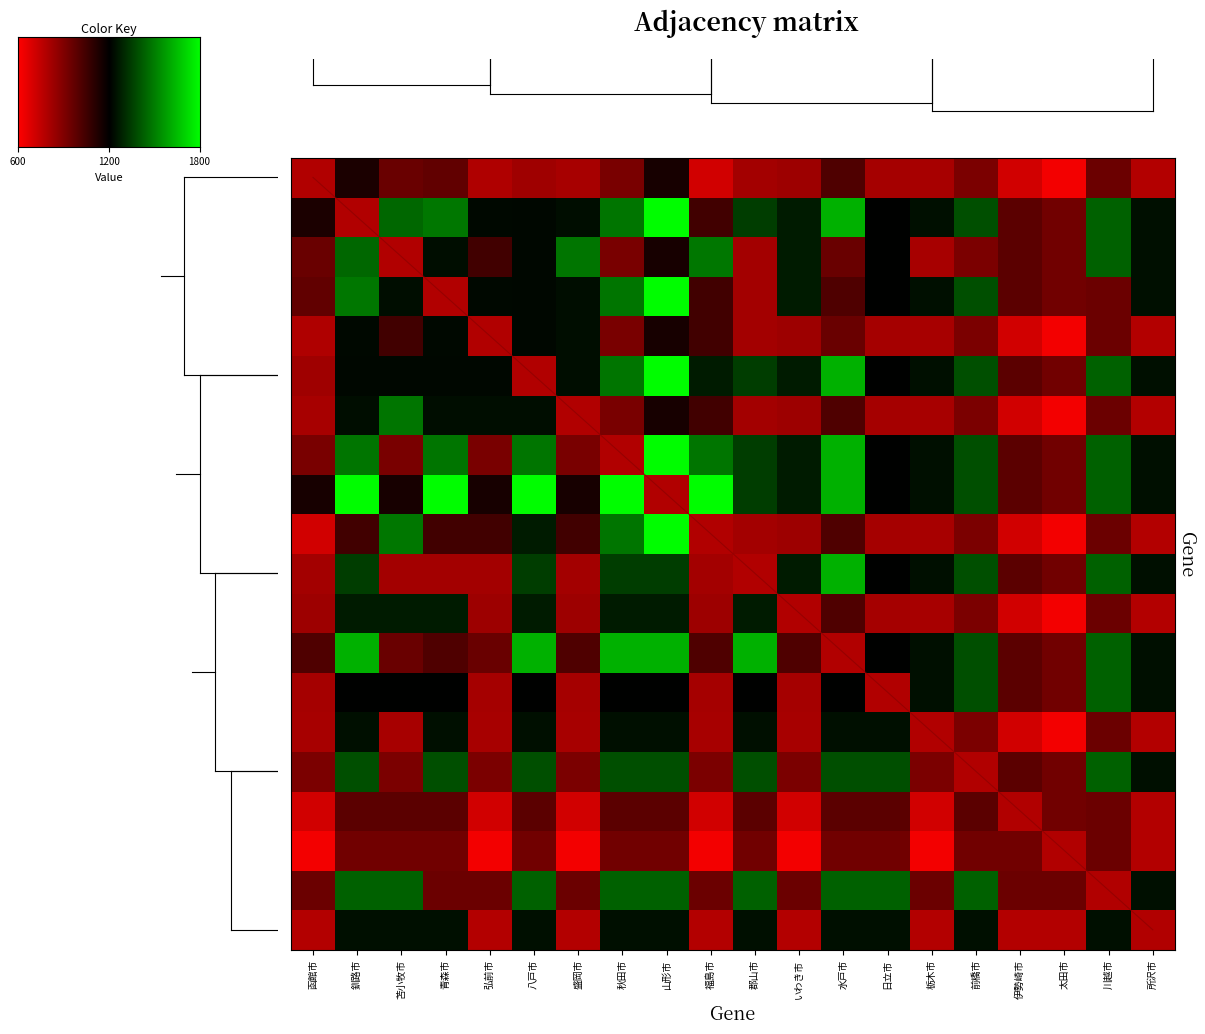

Which series has the largest total across all categories?

山形市